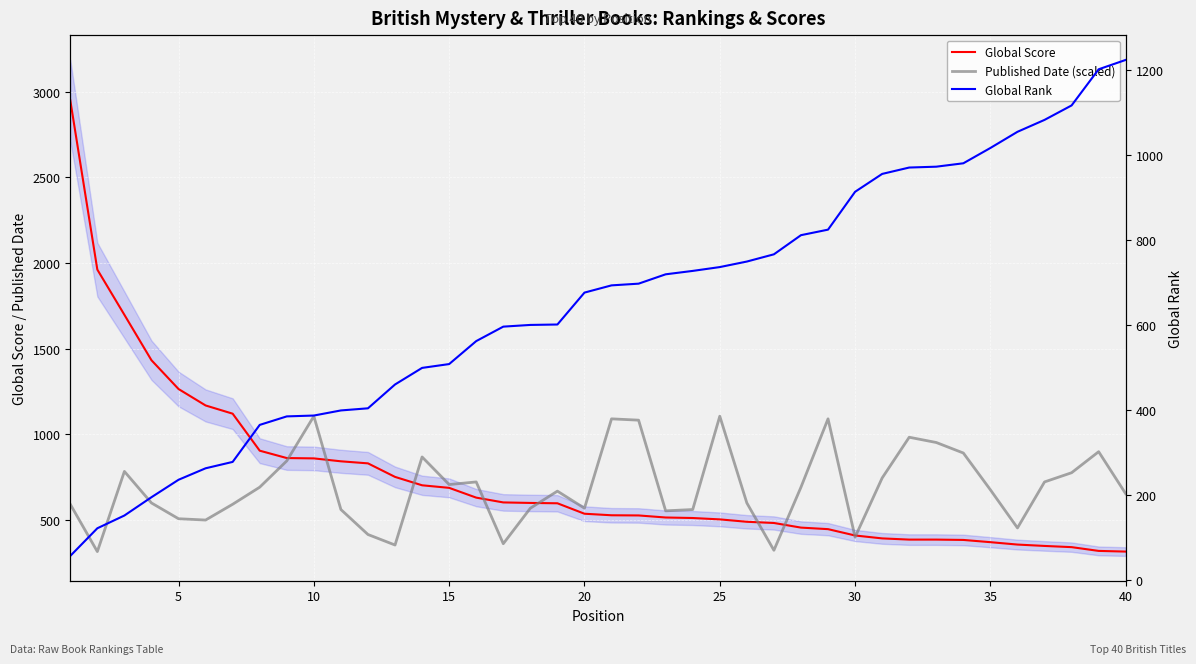

How many values in the Published Date (scaled) series are below 676?

20